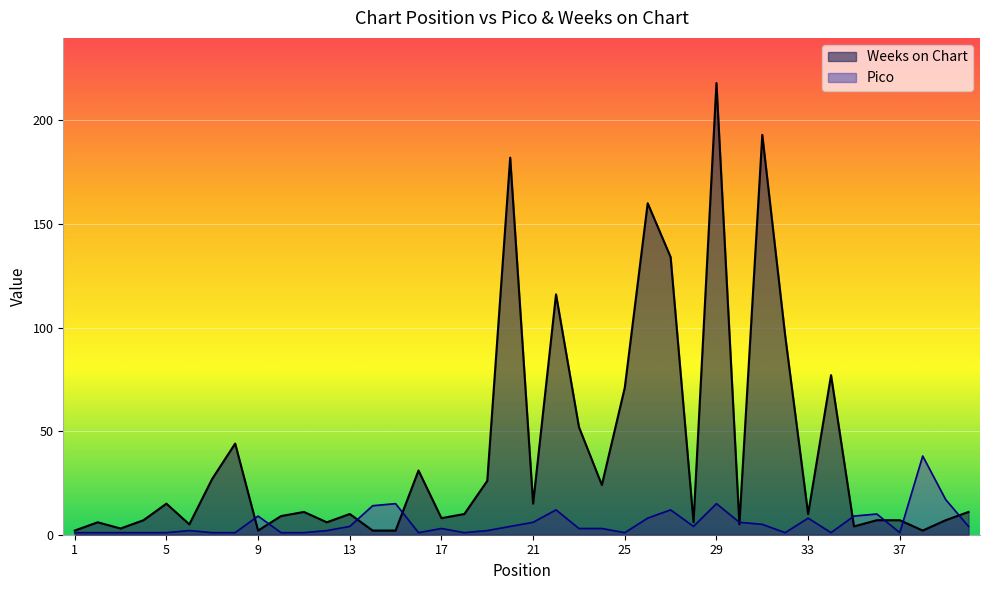

At which category does Pico reach its first local valley?

16